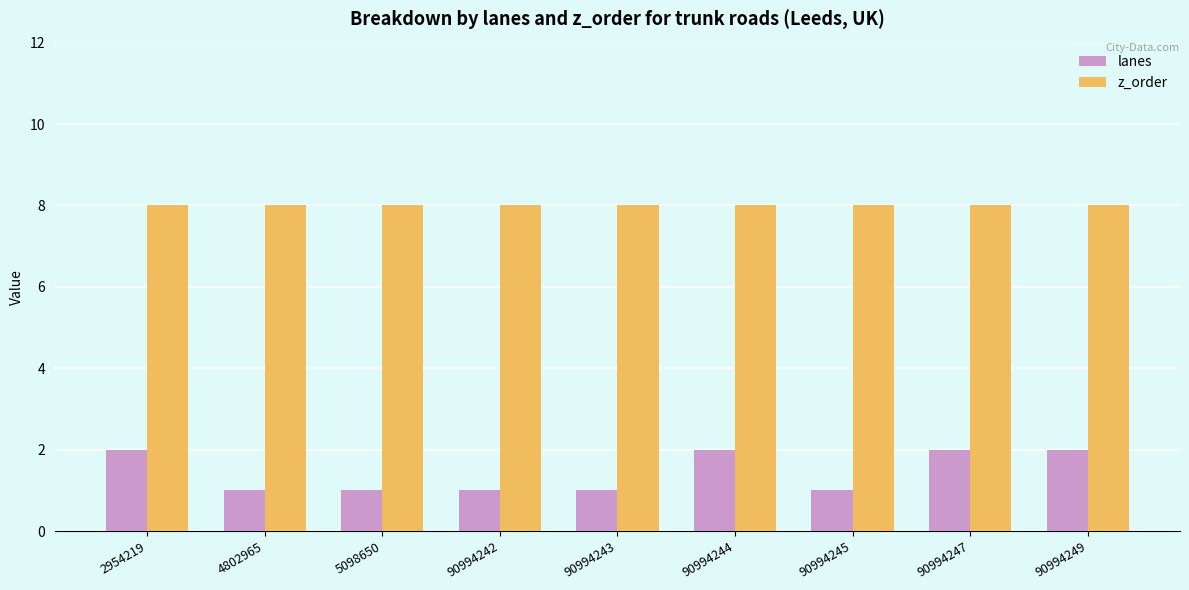

What is the lowest value of the lanes series?

1